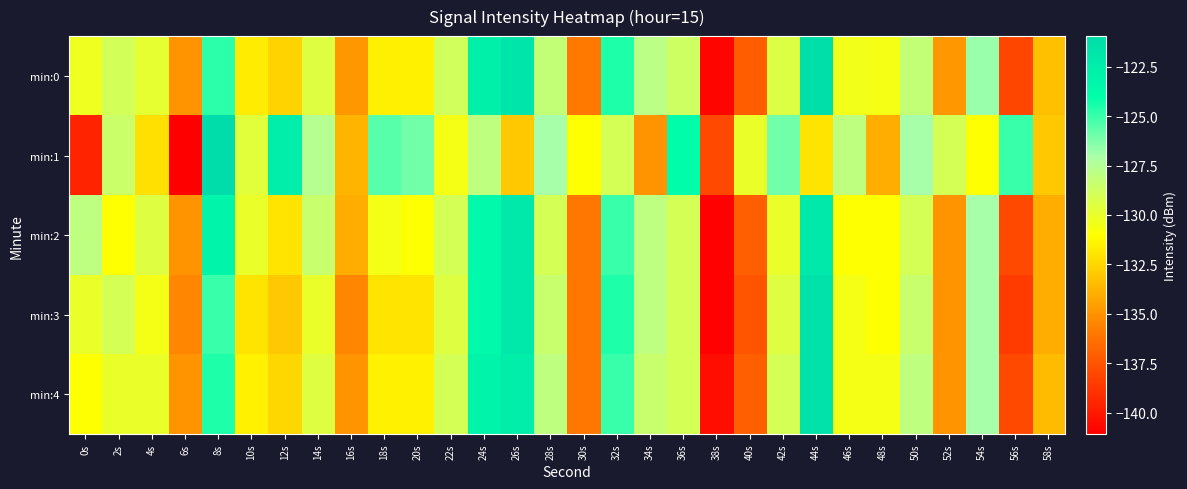

At which category is the sum across all series the highest?

8s